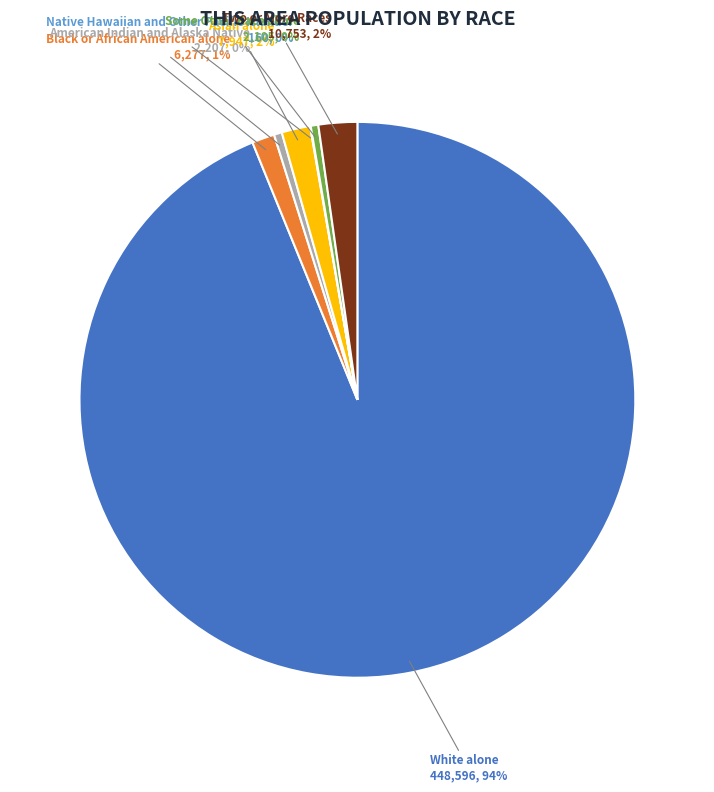

To the nearest percent, what is the average slice percentage?

14%